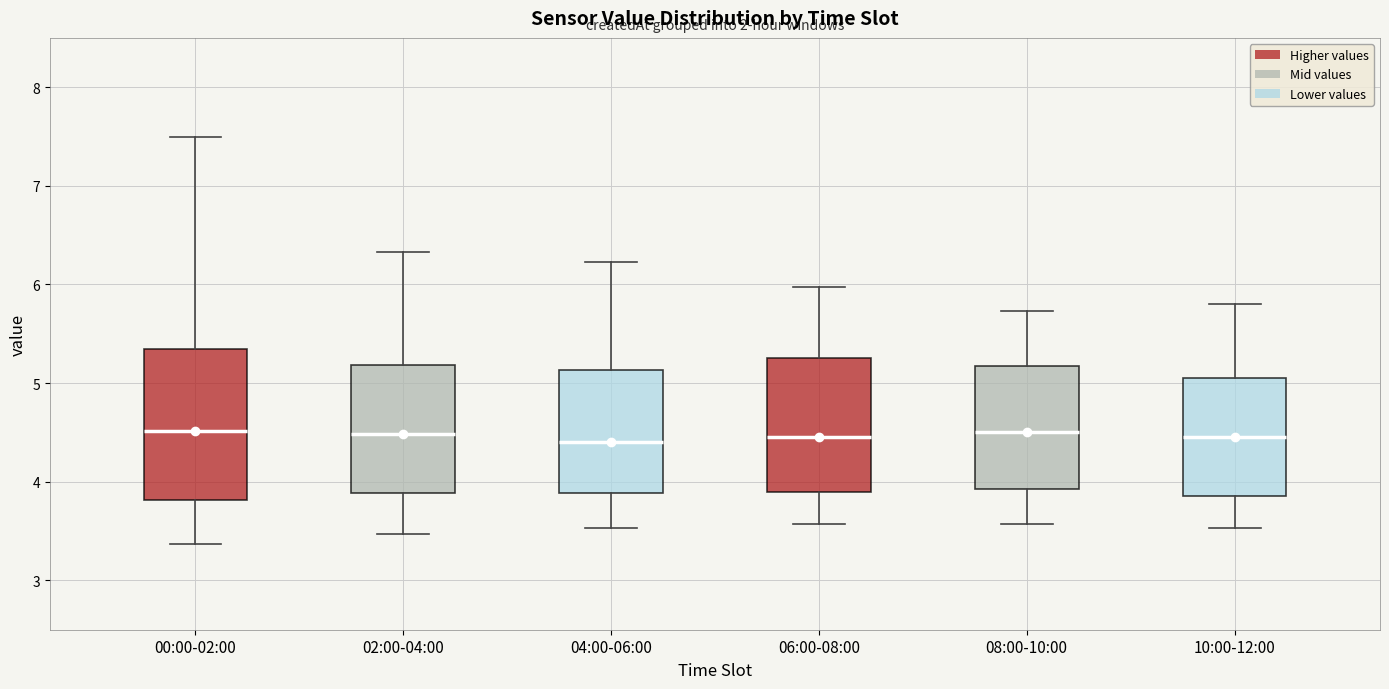

Reading left to right, transcribe this box plot: for each box, give where its median line is, the range the box spans, and where its two whiskers end, as read against the y-axis. The values are not printed on the chart, so give them approximately, as read against the axis.

00:00-02:00: median 4.5, box 3.8 to 5.3, whiskers 3.4 to 7.5
02:00-04:00: median 4.5, box 3.9 to 5.2, whiskers 3.5 to 6.3
04:00-06:00: median 4.4, box 3.9 to 5.1, whiskers 3.5 to 6.2
06:00-08:00: median 4.5, box 3.9 to 5.3, whiskers 3.6 to 6.0
08:00-10:00: median 4.5, box 3.9 to 5.2, whiskers 3.6 to 5.7
10:00-12:00: median 4.5, box 3.9 to 5.1, whiskers 3.5 to 5.8